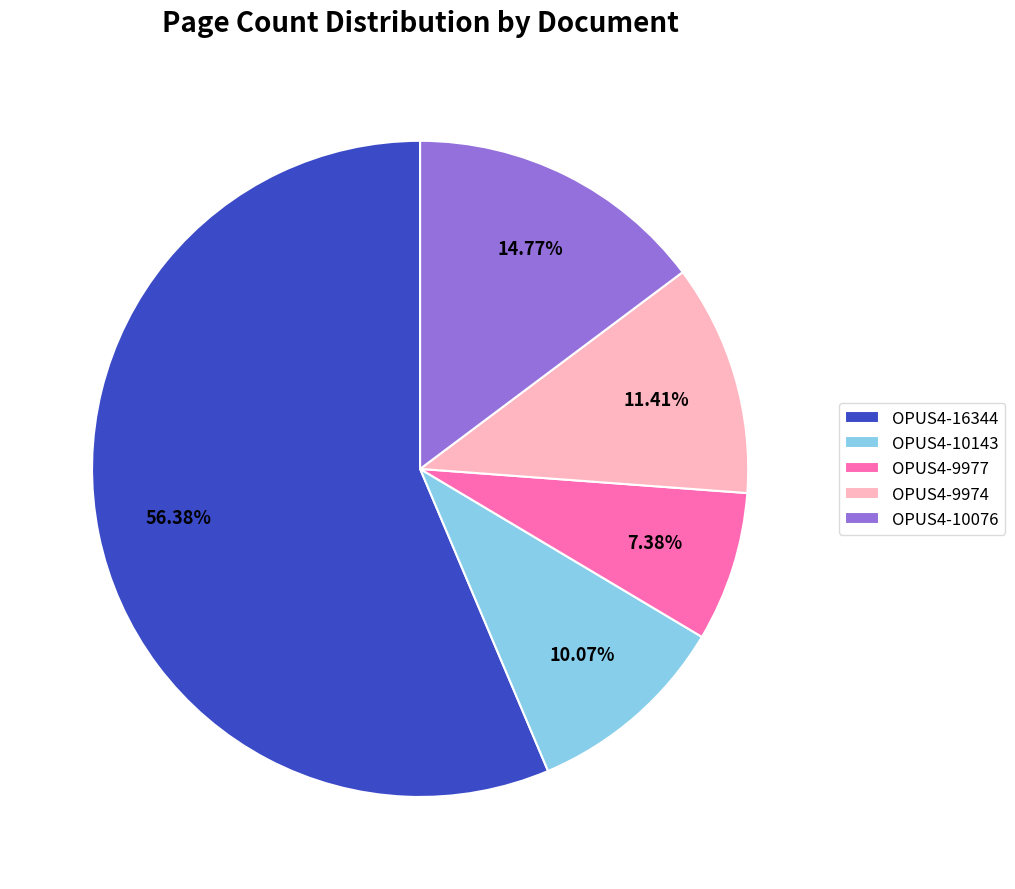

Is there any slice that represents more than half of the pie?

Yes